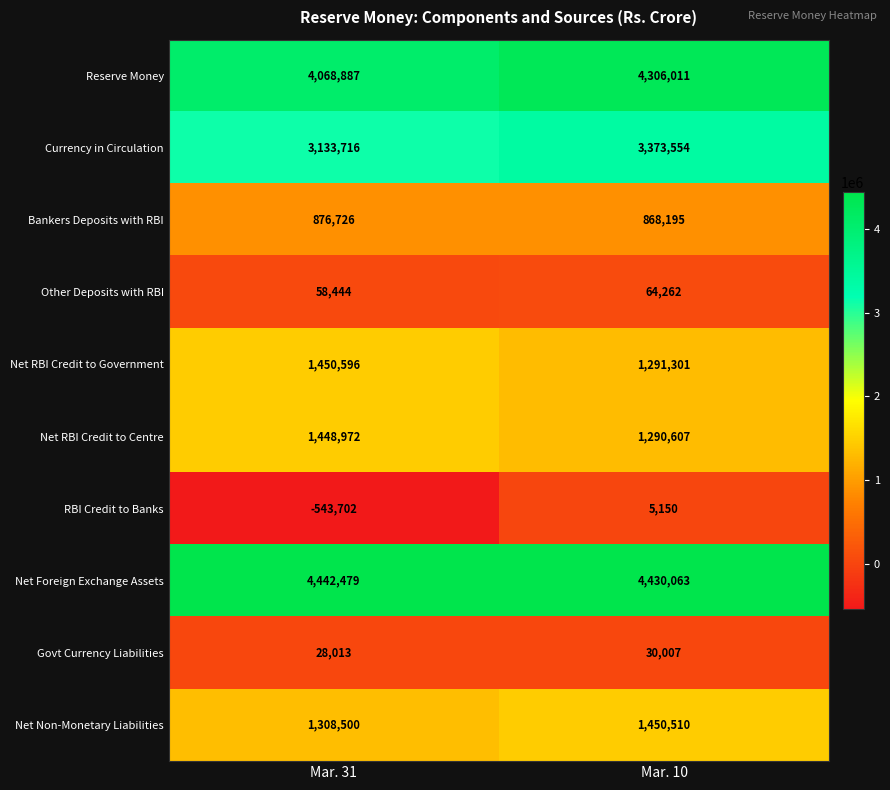

The value of Net RBI Credit to Centre at Mar. 10 is 1290607. True or false?

True